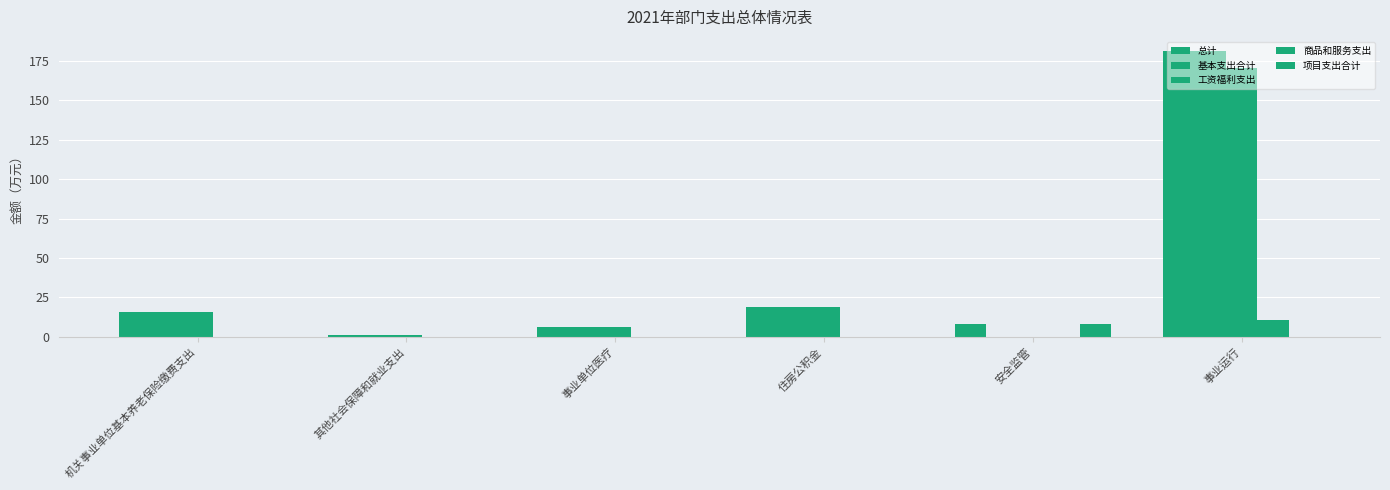

At which label does 项目支出合计 reach its minimum?

机关事业单位基本养老保险缴费支出